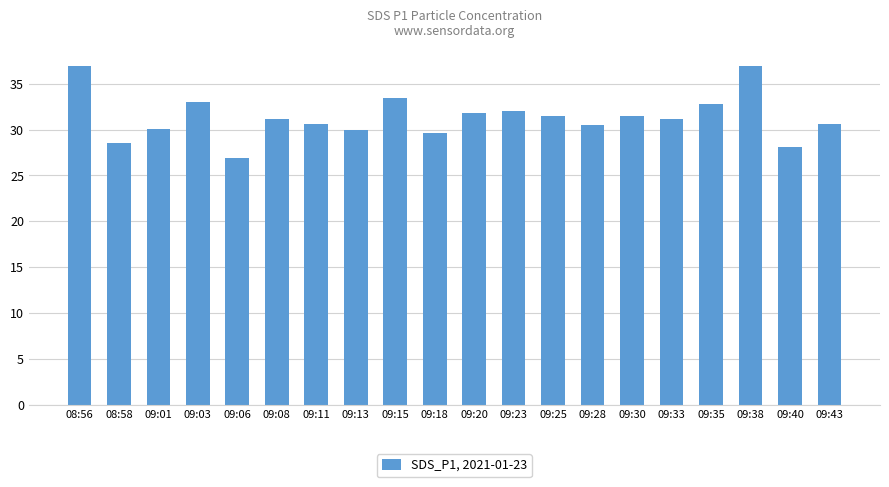

What value does the data have at 09:06?

26.9